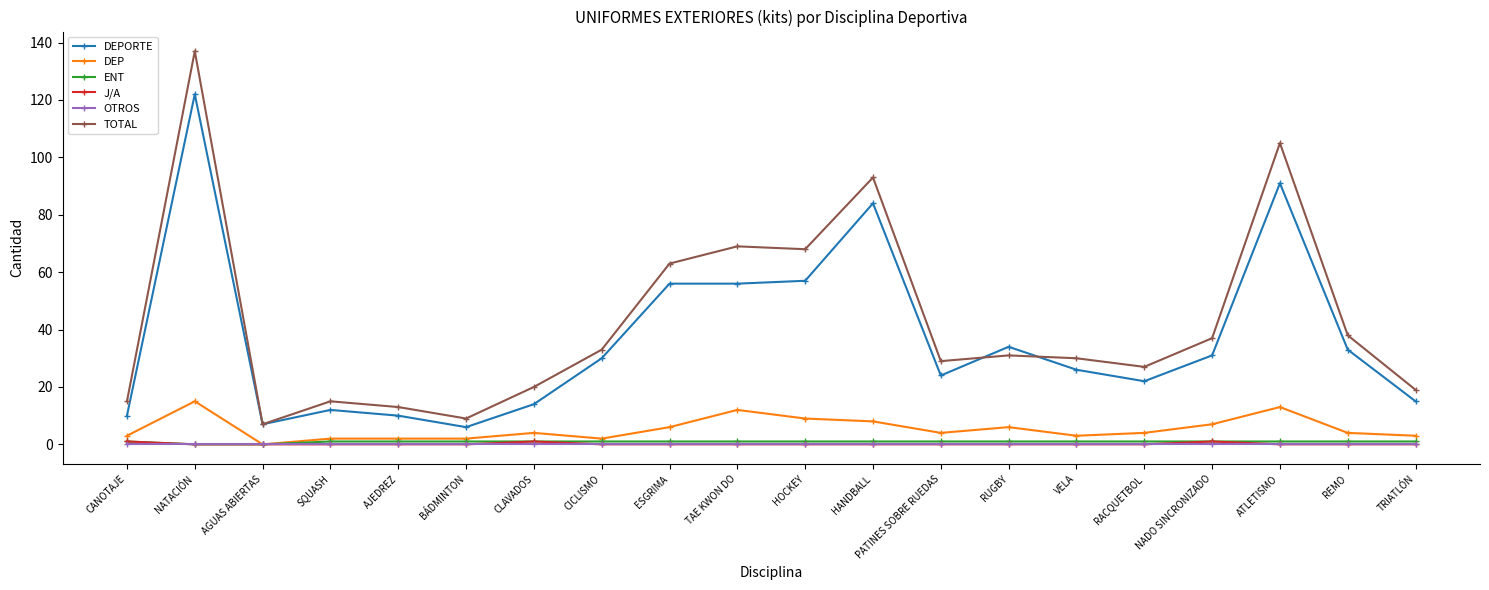

At which category is the sum across all series the highest?

NATACIÓN